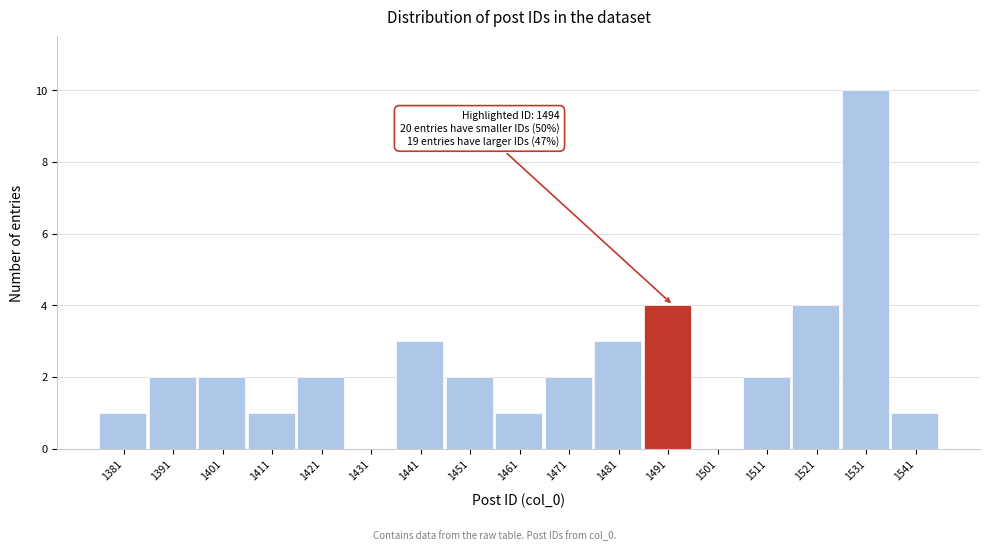

Reading left to right, extract all data points from this chart.

1381=1	1391=2	1401=2	1411=1	1421=2	1431=0	1441=3	1451=2	1461=1	1471=2	1481=3	1491=4	1501=0	1511=2	1521=4	1531=10	1541=1